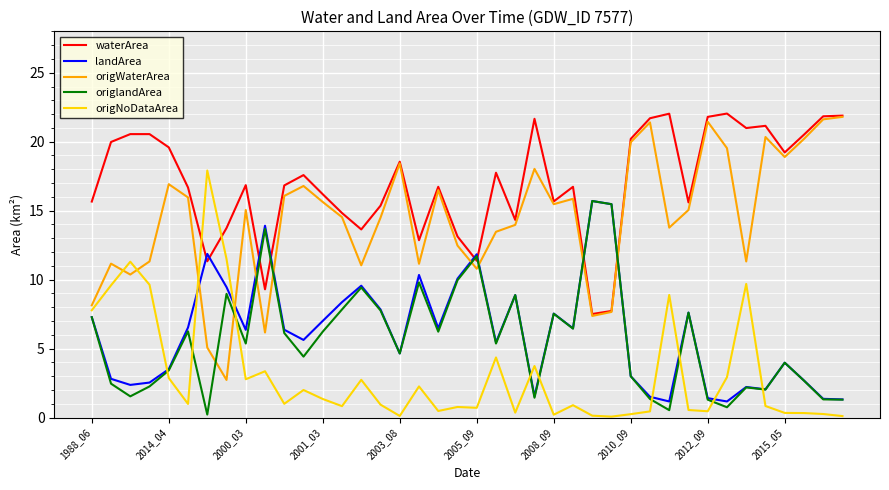

What is the minimum value shown in the chart?

0.1